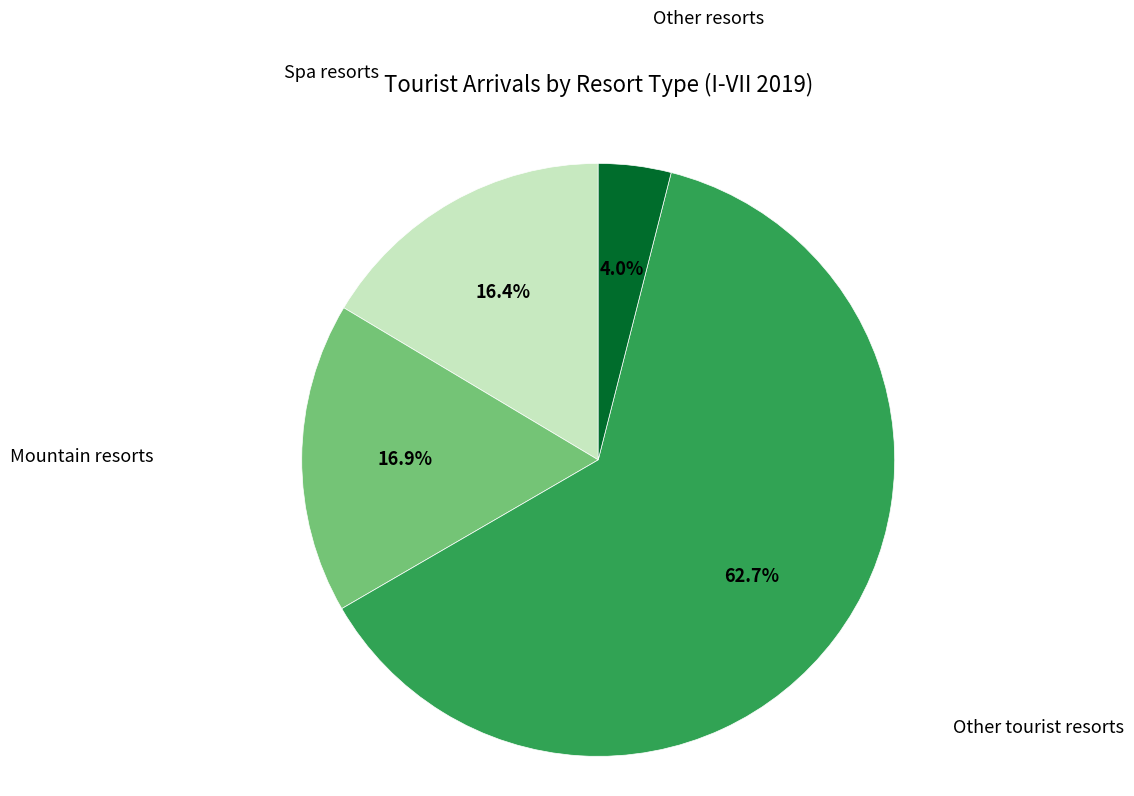

Is there a majority slice in this chart?

Yes